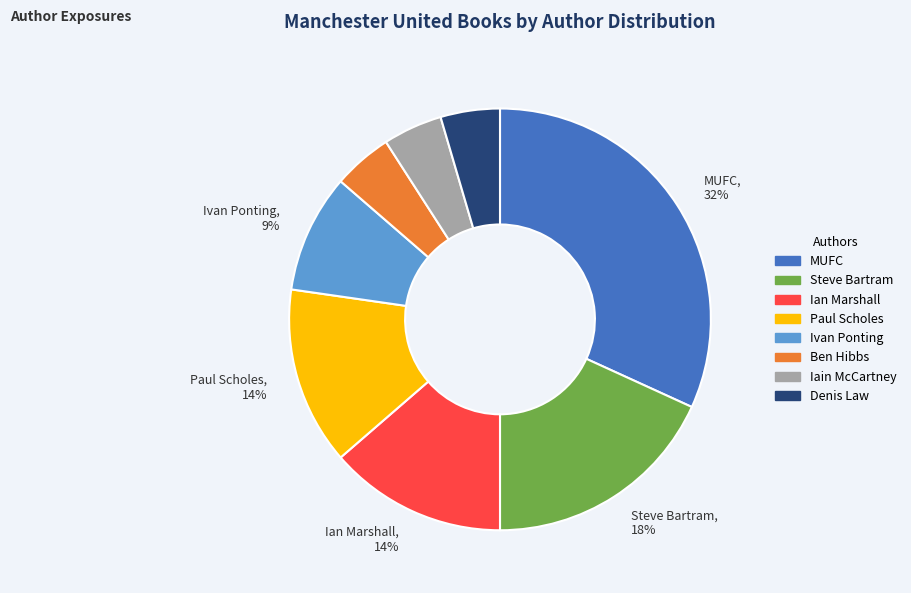

To the nearest percent, what is the average slice percentage?

12%